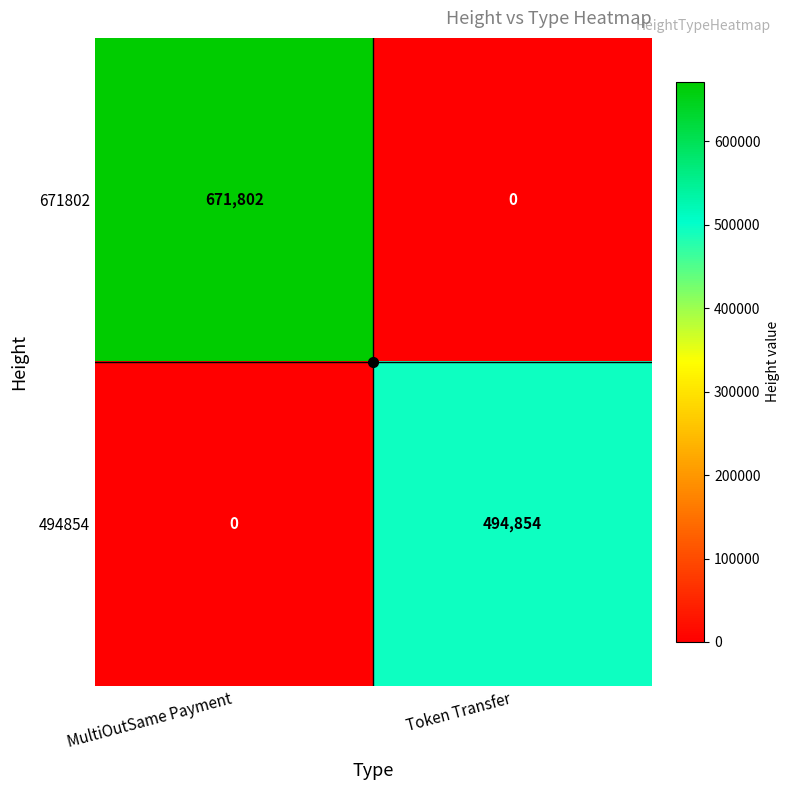

Rank the series at MultiOutSame Payment from highest to lowest value.

671802, 494854